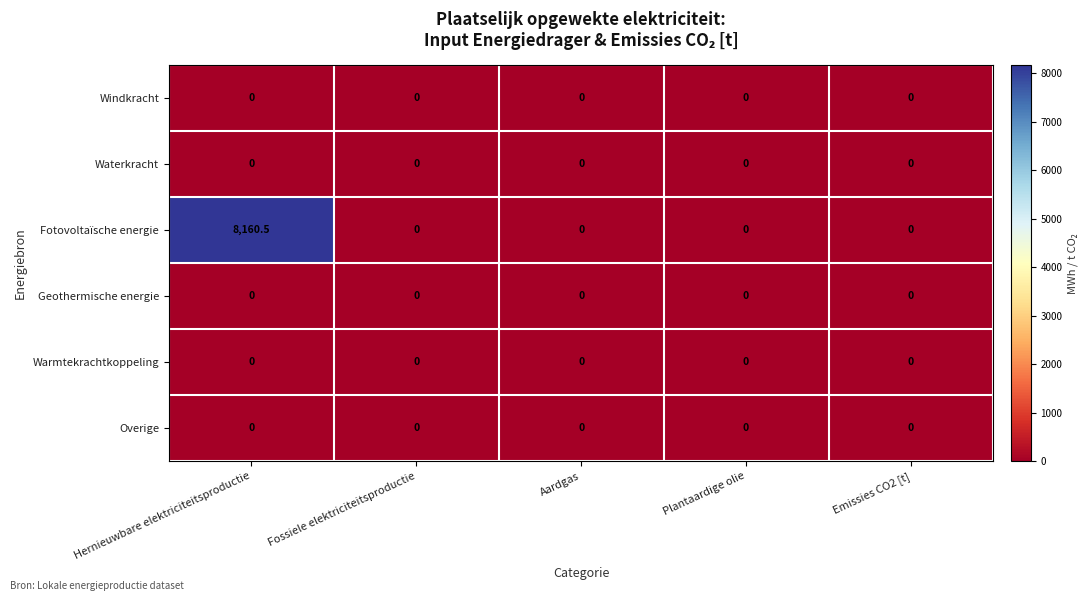

Which series has the widest spread of values?

Fotovoltaïsche energie